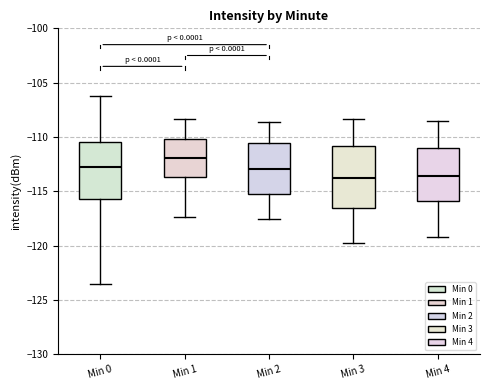

Reading left to right, transcribe this box plot: for each box, give where its median line is, the range the box spans, and where its two whiskers end, as read against the y-axis. The values are not printed on the chart, so give them approximately, as read against the axis.

Min 0: median -113.0, box -115.5 to -110.5, whiskers -123.5 to -106.0
Min 1: median -112.0, box -113.5 to -110.0, whiskers -117.5 to -108.5
Min 2: median -113.0, box -115.0 to -110.5, whiskers -117.5 to -108.5
Min 3: median -113.5, box -116.5 to -111.0, whiskers -120.0 to -108.5
Min 4: median -113.5, box -116.0 to -111.0, whiskers -119.0 to -108.5